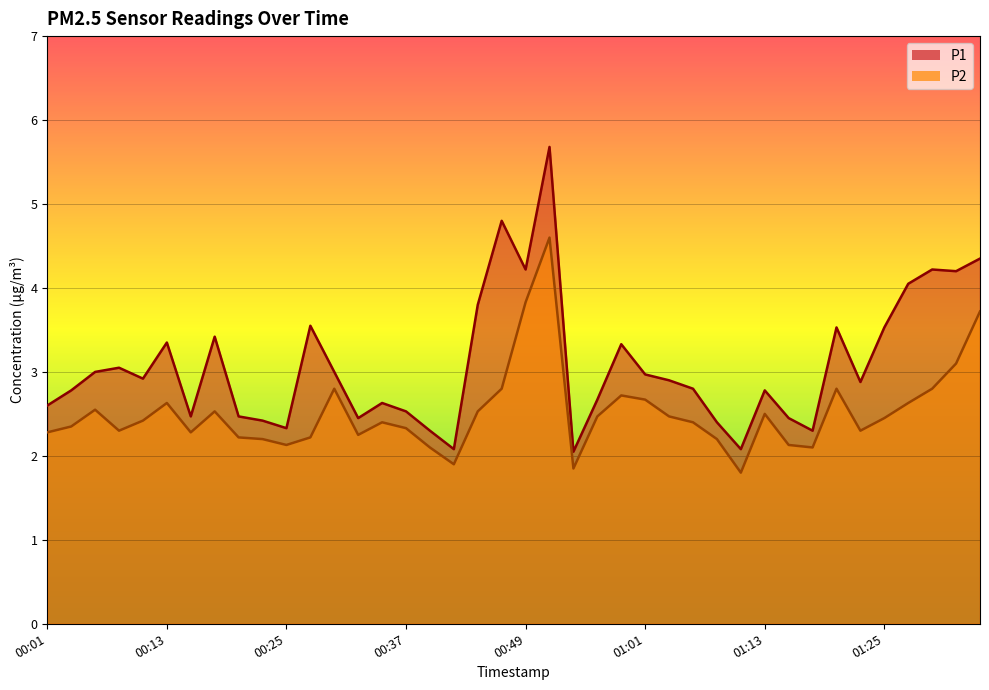

True or false: P1 and P2 cross at least once.

False